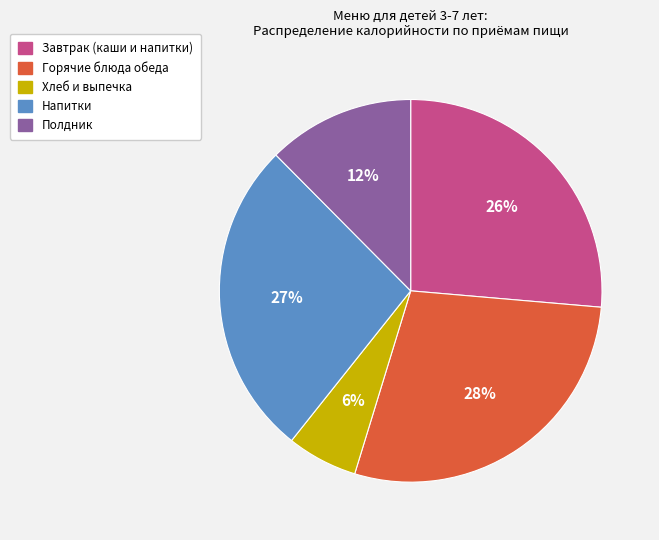

Is there a majority slice in this chart?

No